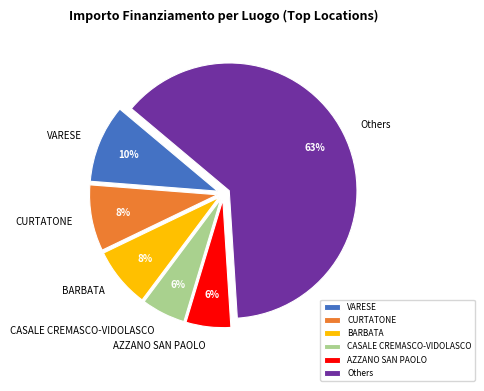

How many slices are in this pie chart?

6